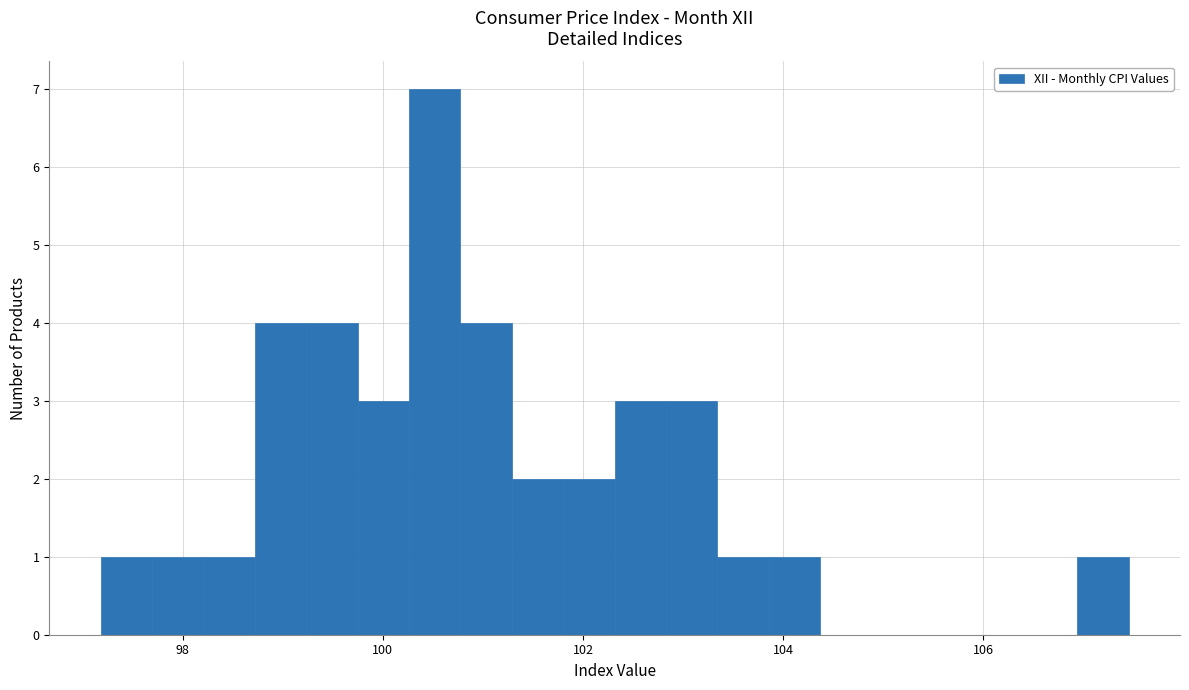

Read against the x-axis, roughly where is the centre of the tallest bar?

100.6